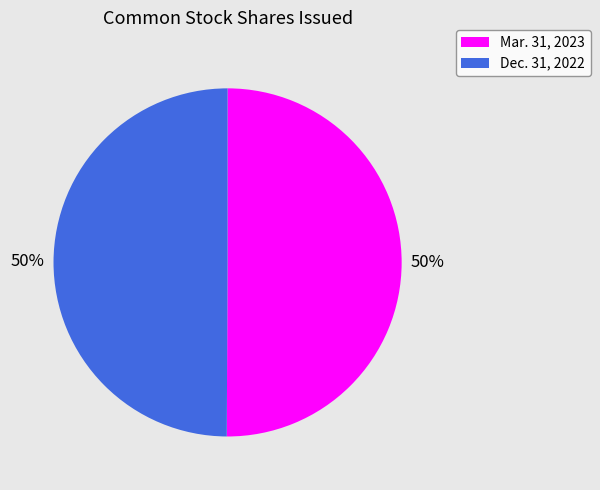

To the nearest percent, what is the average slice percentage?

50%